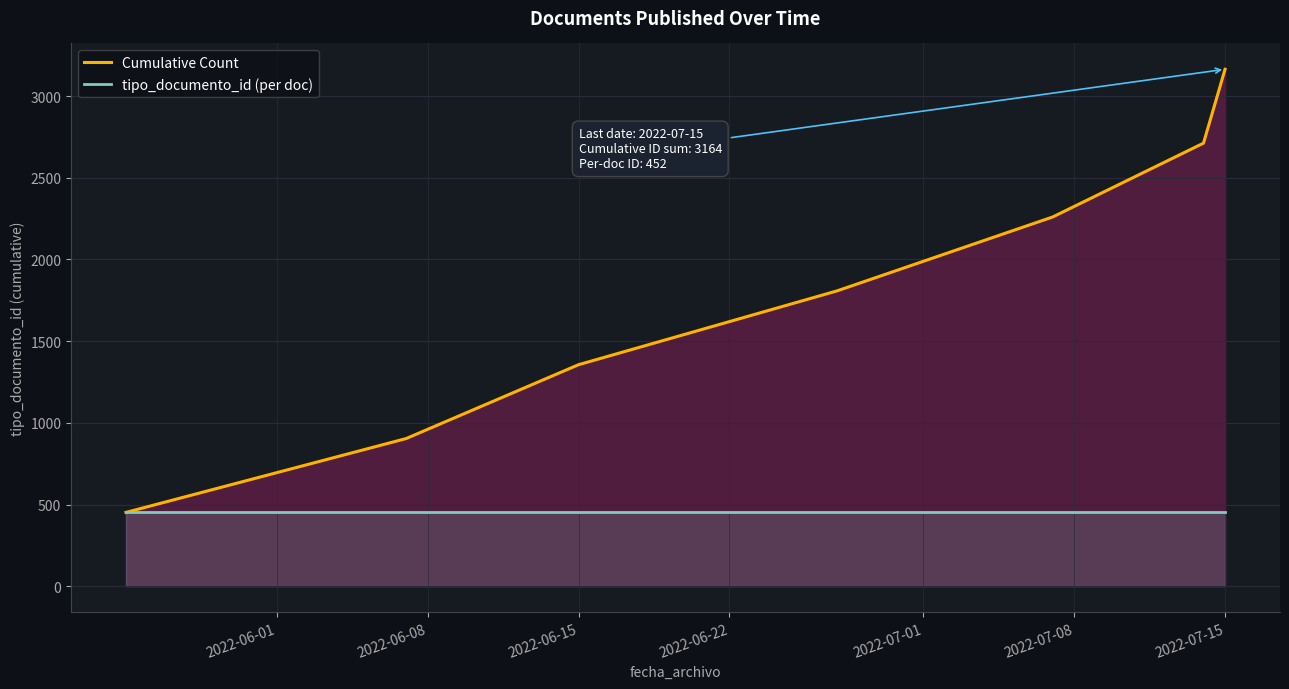

Reading right to left, transcribe all the data shown in this chart.

Cumulative Count: 3164	2712	2260	1808	1356	904	452
tipo_documento_id (per doc): 452	452	452	452	452	452	452